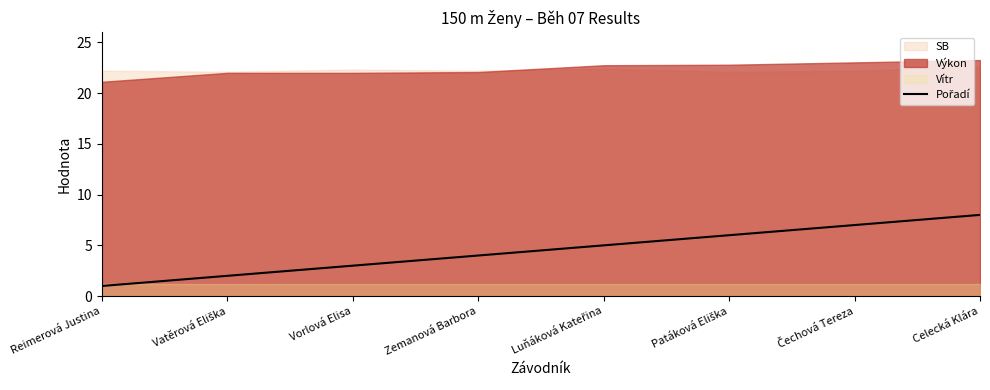

The chart shows a value of 12 at Celecká Klára. True or false?

False